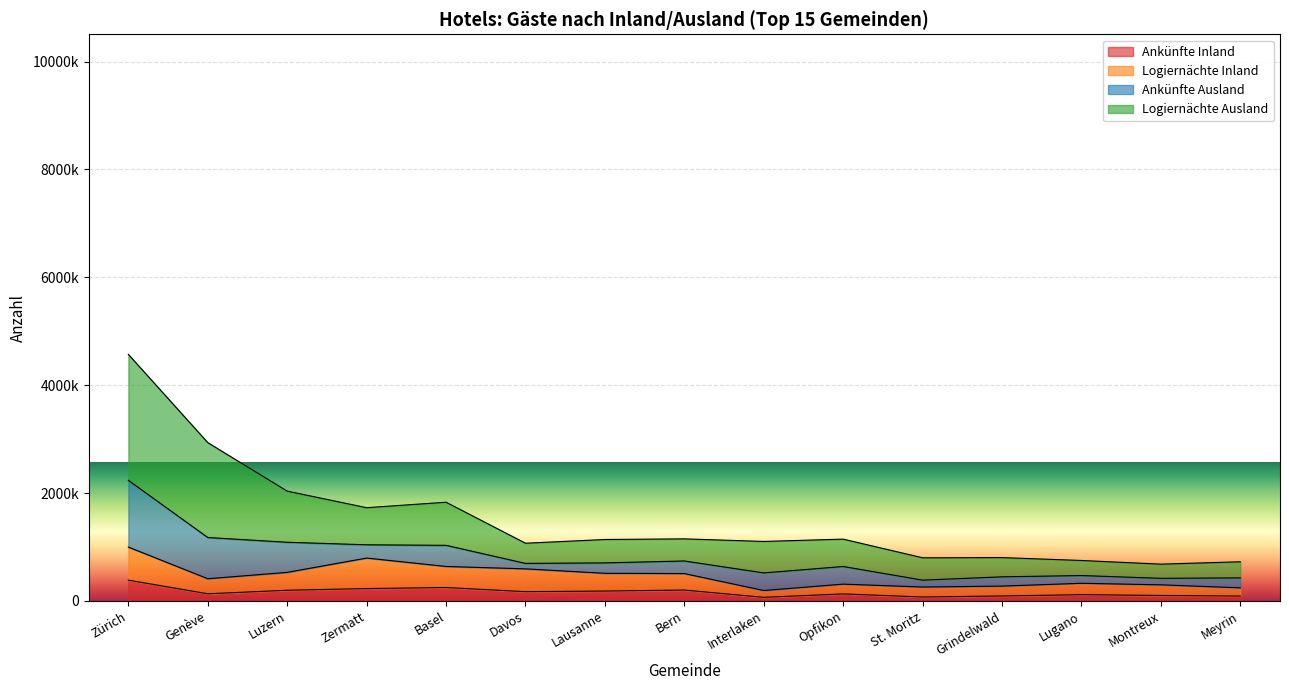

Which label corresponds to the largest value in the chart?

Zürich